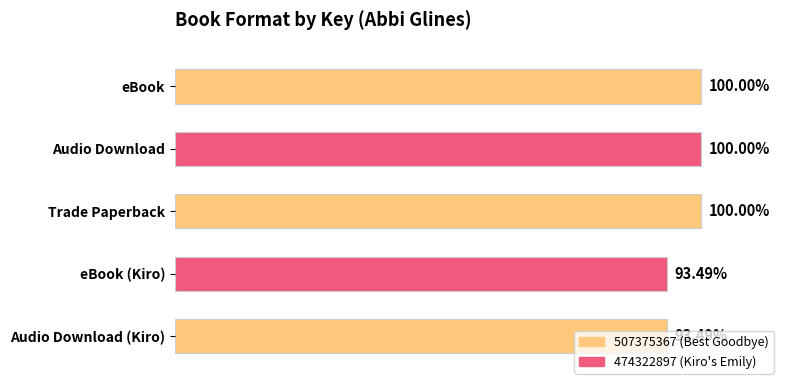

What is the label of the 3rd bar from the top?

Trade Paperback